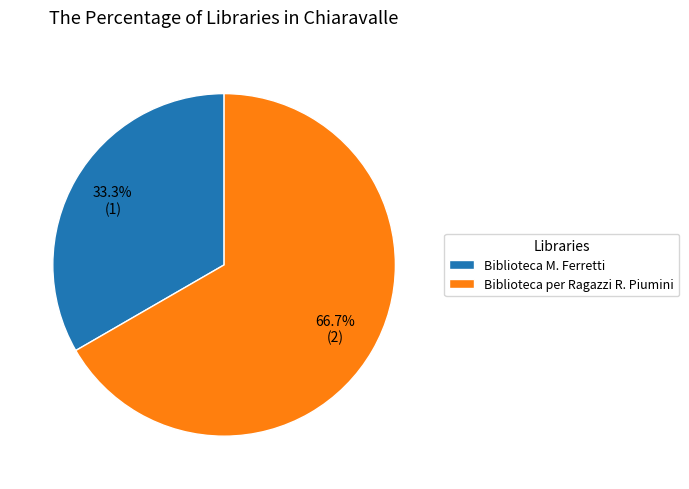

Which category has the biggest portion of the pie?

Biblioteca per Ragazzi R. Piumini